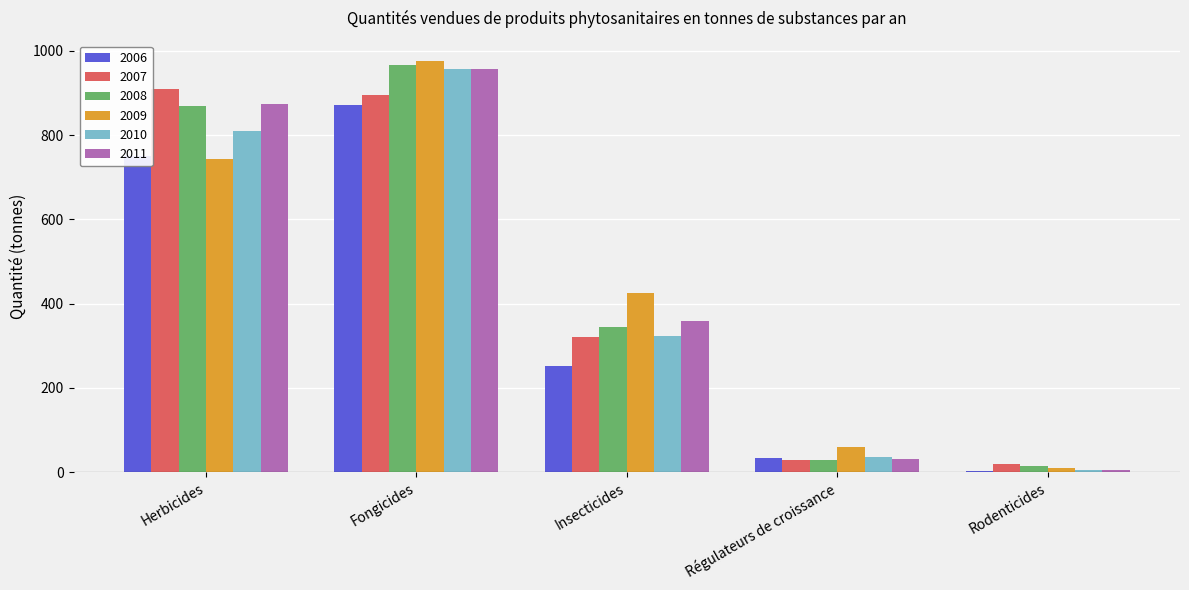

What is the maximum value for 2009?

975.1